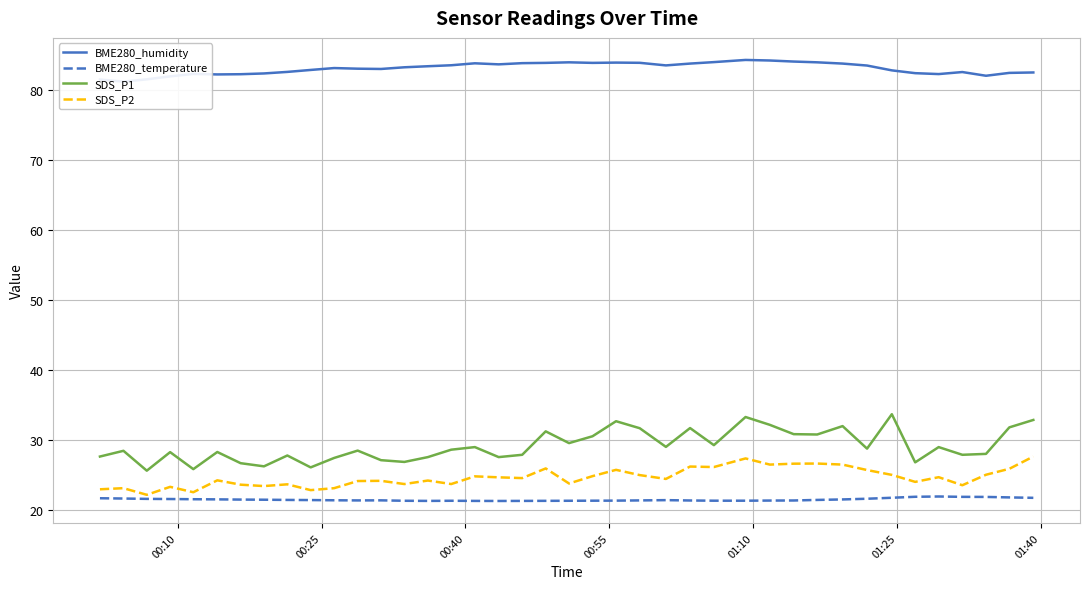

What is the minimum value for SDS_P2?

22.1